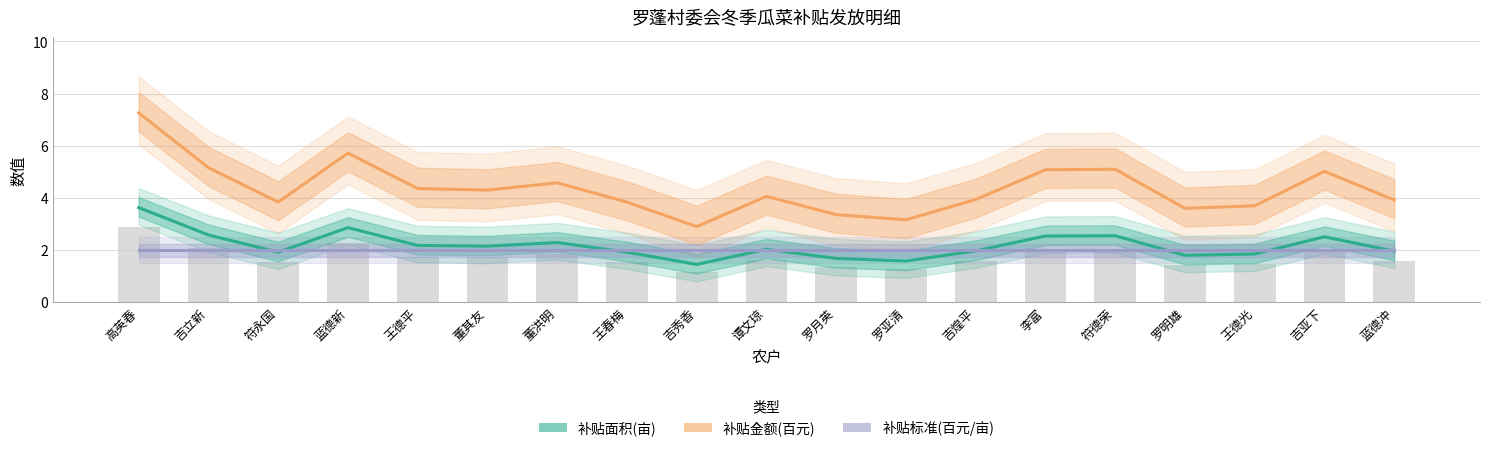

What position from the left is 谭文琼?

10